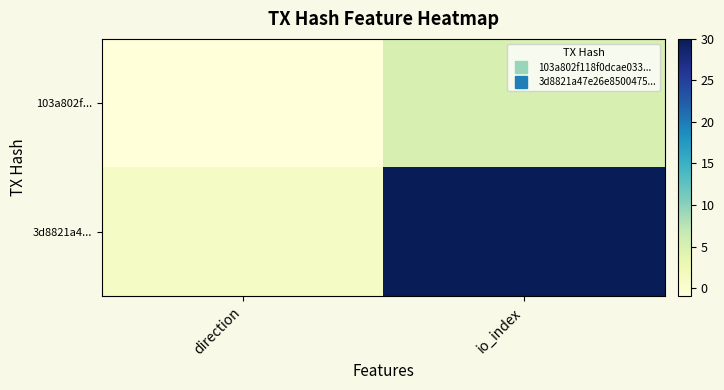

Which label corresponds to the smallest value in the chart?

direction